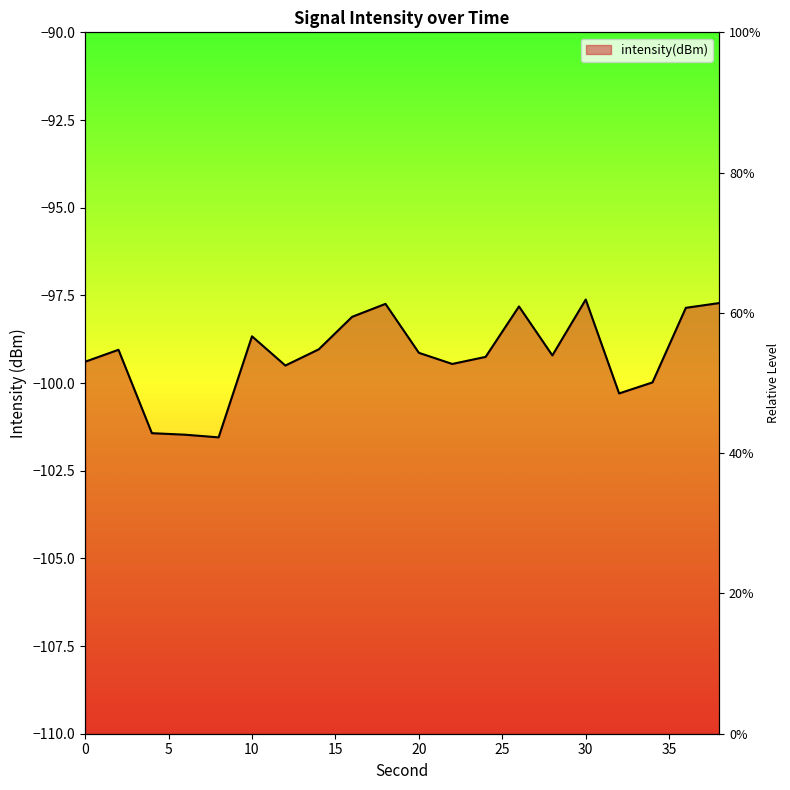

How many lines are shown in the chart?

1